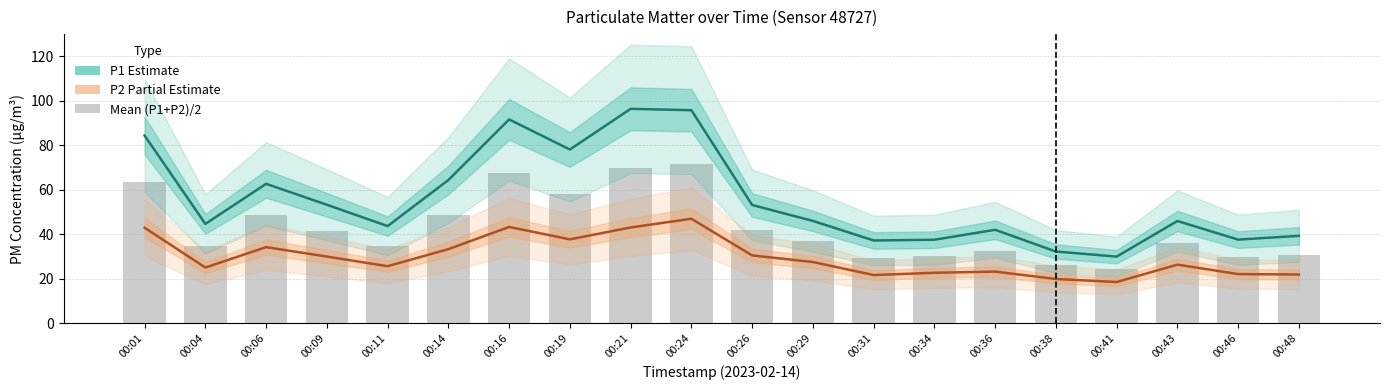

Reading left to right, extract all data points from this chart.

P1 (Estimate): 00:01=84.4	00:04=44.6	00:06=62.7	00:09=53.2	00:11=43.7	00:14=64.4	00:16=91.6	00:19=78.1	00:21=96.4	00:24=95.8	00:26=53.1	00:29=46.0	00:31=37.2	00:34=37.5	00:36=42.0	00:38=32.2	00:41=29.9	00:43=46.0	00:46=37.6	00:48=39.3
P2 (Partial Estimate): 00:01=42.9	00:04=25.0	00:06=34.2	00:09=29.9	00:11=25.6	00:14=33.3	00:16=43.3	00:19=37.7	00:21=43.0	00:24=47.0	00:26=30.5	00:29=27.5	00:31=21.6	00:34=22.7	00:36=23.2	00:38=19.9	00:41=18.5	00:43=26.3	00:46=22.1	00:48=21.9
Mean P1+P2: 00:01=63.6	00:04=34.8	00:06=48.4	00:09=41.6	00:11=34.6	00:14=48.8	00:16=67.5	00:19=57.9	00:21=69.7	00:24=71.4	00:26=41.8	00:29=36.8	00:31=29.4	00:34=30.1	00:36=32.6	00:38=26.0	00:41=24.2	00:43=36.1	00:46=29.8	00:48=30.6